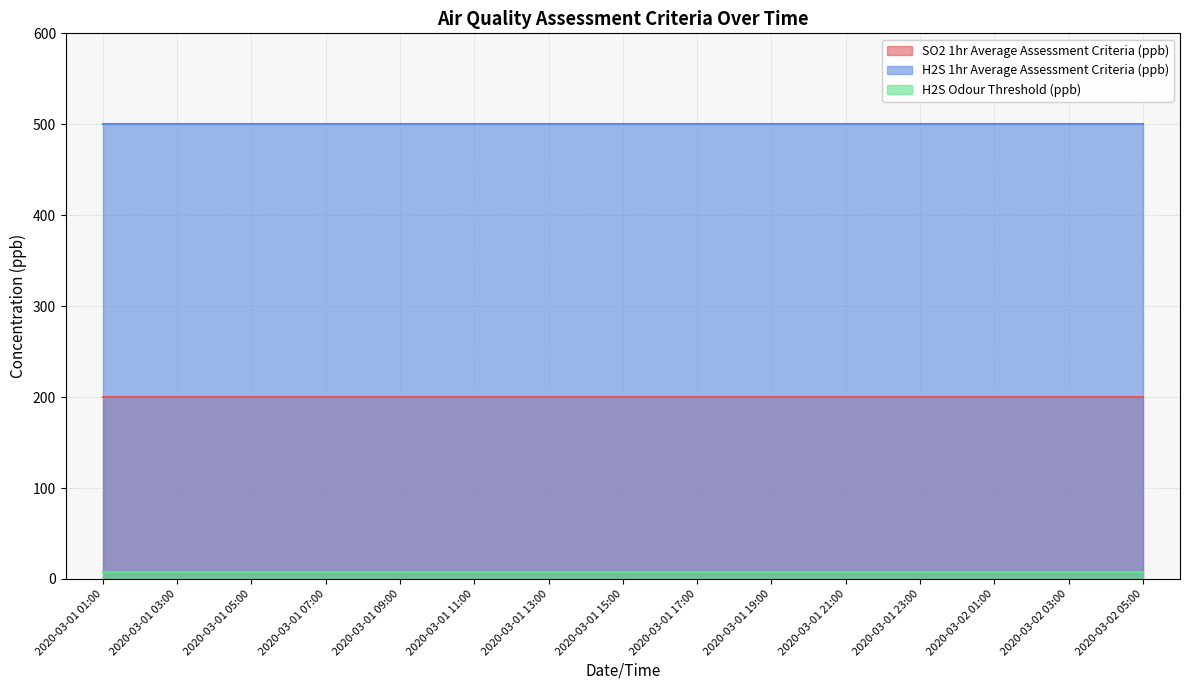

Reading left to right, list all the values displayed in this chart.

SO2 1hr Average Assessment Criteria (ppb): 2020-03-01 01:00=200	2020-03-01 03:00=200	2020-03-01 05:00=200	2020-03-01 07:00=200	2020-03-01 09:00=200	2020-03-01 11:00=200	2020-03-01 13:00=200	2020-03-01 15:00=200	2020-03-01 17:00=200	2020-03-01 19:00=200	2020-03-01 21:00=200	2020-03-01 23:00=200	2020-03-02 01:00=200	2020-03-02 03:00=200	2020-03-02 05:00=200
H2S 1hr Average Assessment Criteria (ppb): 2020-03-01 01:00=500	2020-03-01 03:00=500	2020-03-01 05:00=500	2020-03-01 07:00=500	2020-03-01 09:00=500	2020-03-01 11:00=500	2020-03-01 13:00=500	2020-03-01 15:00=500	2020-03-01 17:00=500	2020-03-01 19:00=500	2020-03-01 21:00=500	2020-03-01 23:00=500	2020-03-02 01:00=500	2020-03-02 03:00=500	2020-03-02 05:00=500
H2S Odour Threshold (ppb): 2020-03-01 01:00=8	2020-03-01 03:00=8	2020-03-01 05:00=8	2020-03-01 07:00=8	2020-03-01 09:00=8	2020-03-01 11:00=8	2020-03-01 13:00=8	2020-03-01 15:00=8	2020-03-01 17:00=8	2020-03-01 19:00=8	2020-03-01 21:00=8	2020-03-01 23:00=8	2020-03-02 01:00=8	2020-03-02 03:00=8	2020-03-02 05:00=8